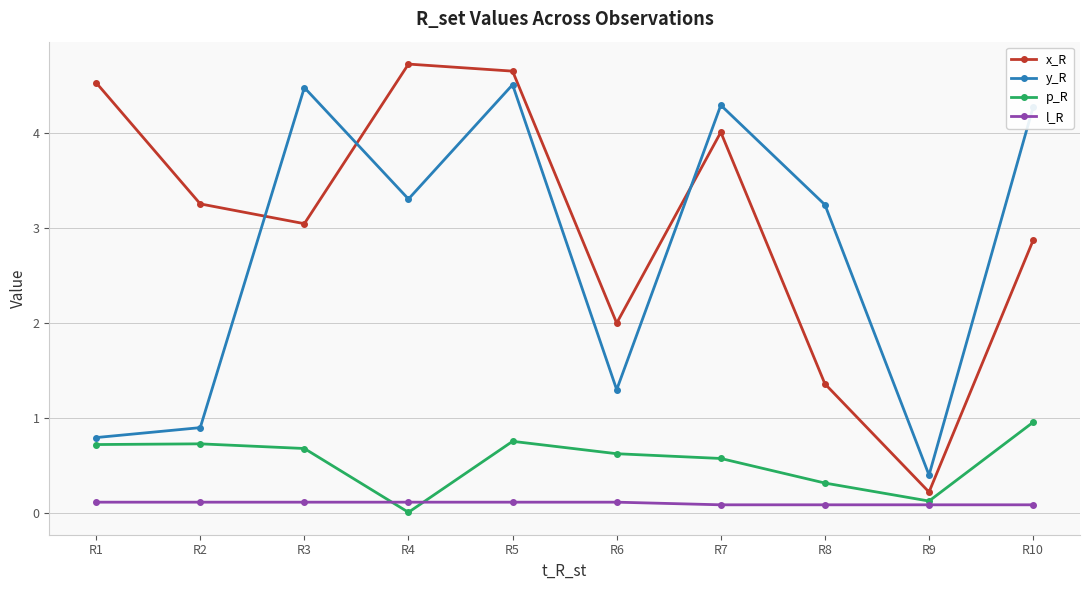

Which series has the widest spread of values?

x_R